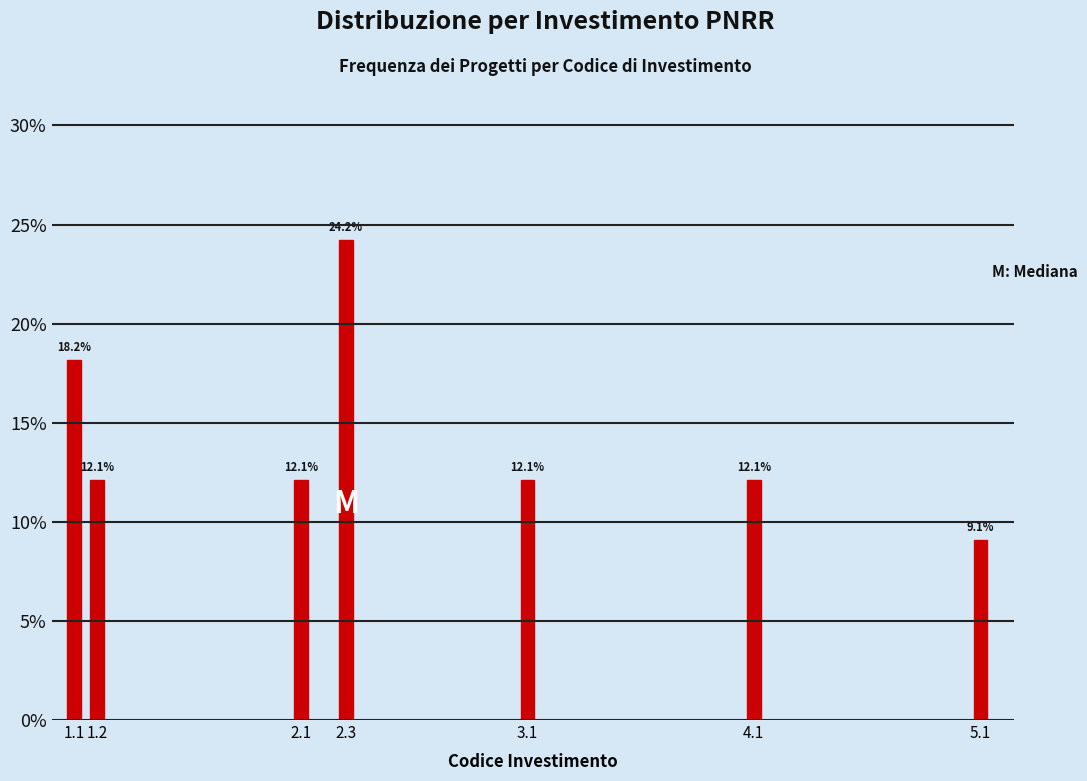

Reading left to right, list all the values displayed in this chart.

18.2	12.1	12.1	24.2	12.1	12.1	9.1